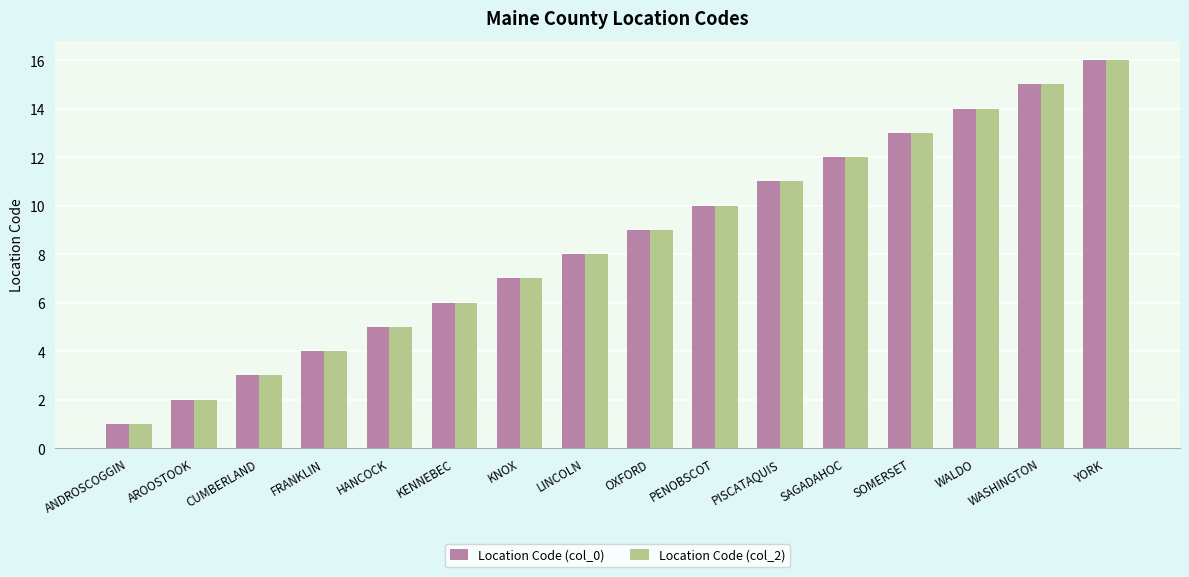

Rank the categories by Location Code (col_2) value from lowest to highest.

ANDROSCOGGIN, AROOSTOOK, CUMBERLAND, FRANKLIN, HANCOCK, KENNEBEC, KNOX, LINCOLN, OXFORD, PENOBSCOT, PISCATAQUIS, SAGADAHOC, SOMERSET, WALDO, WASHINGTON, YORK